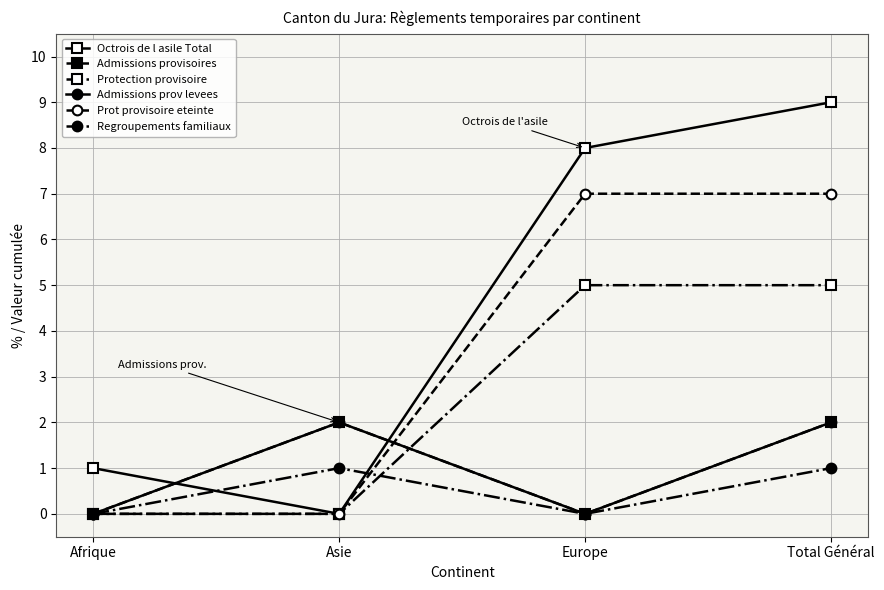

True or false: Octrois de l asile Total and Prot provisoire eteinte cross at least once.

False